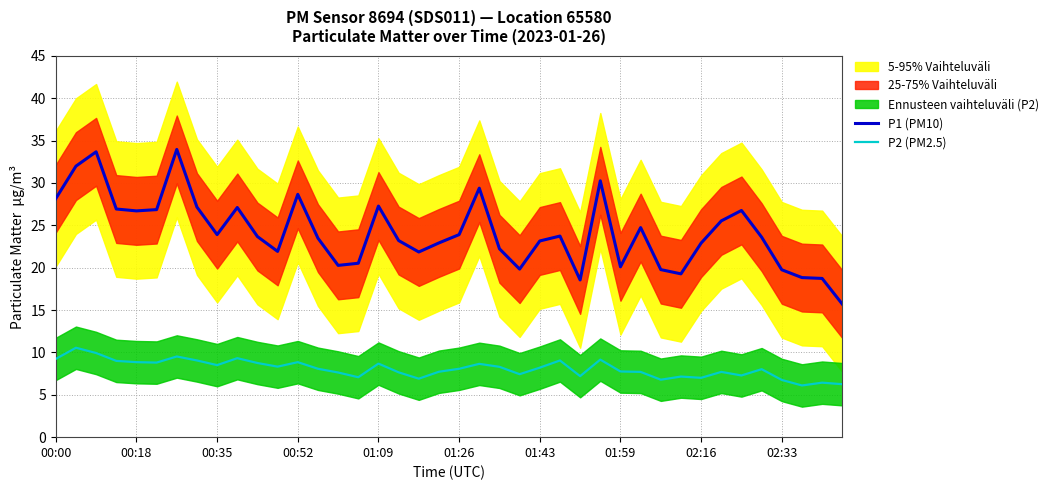

What is the lowest value of the P2 (PM2.5) series?

6.1